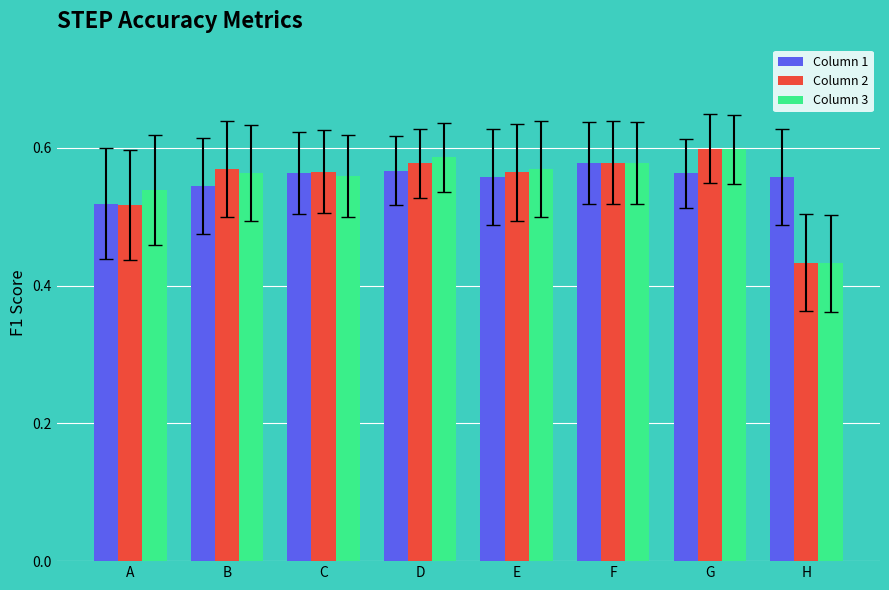

True or false: Column 2 has a value of 0.3 at C.

False